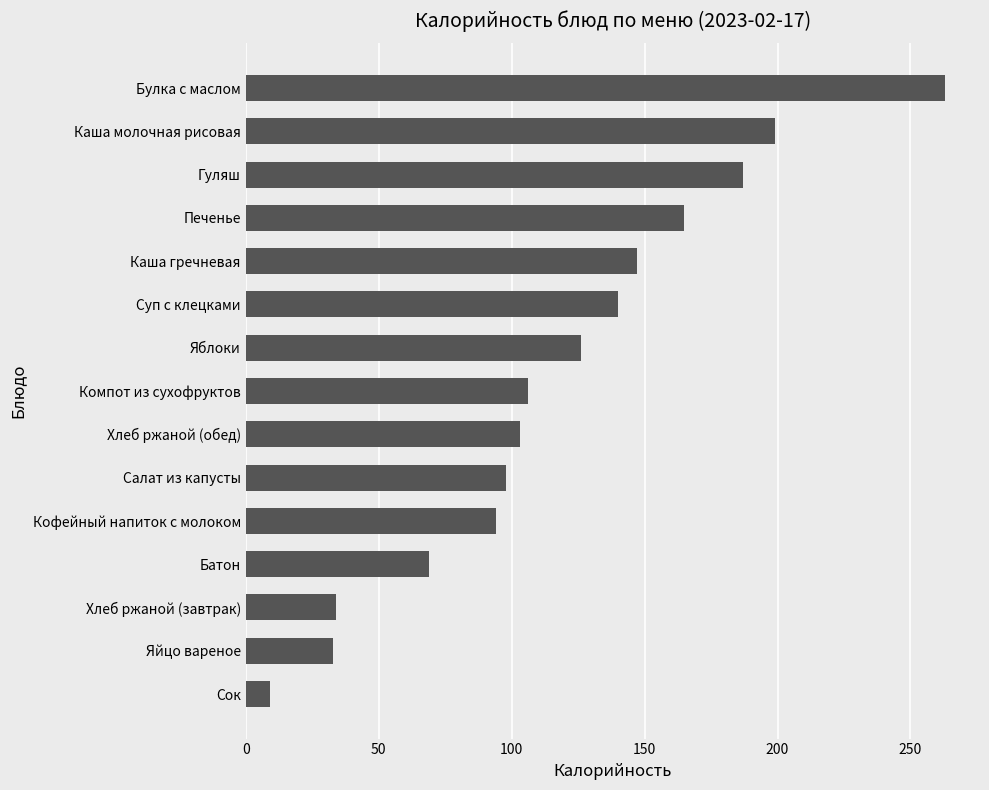

Is it true that the value at Гуляш is 187?

True